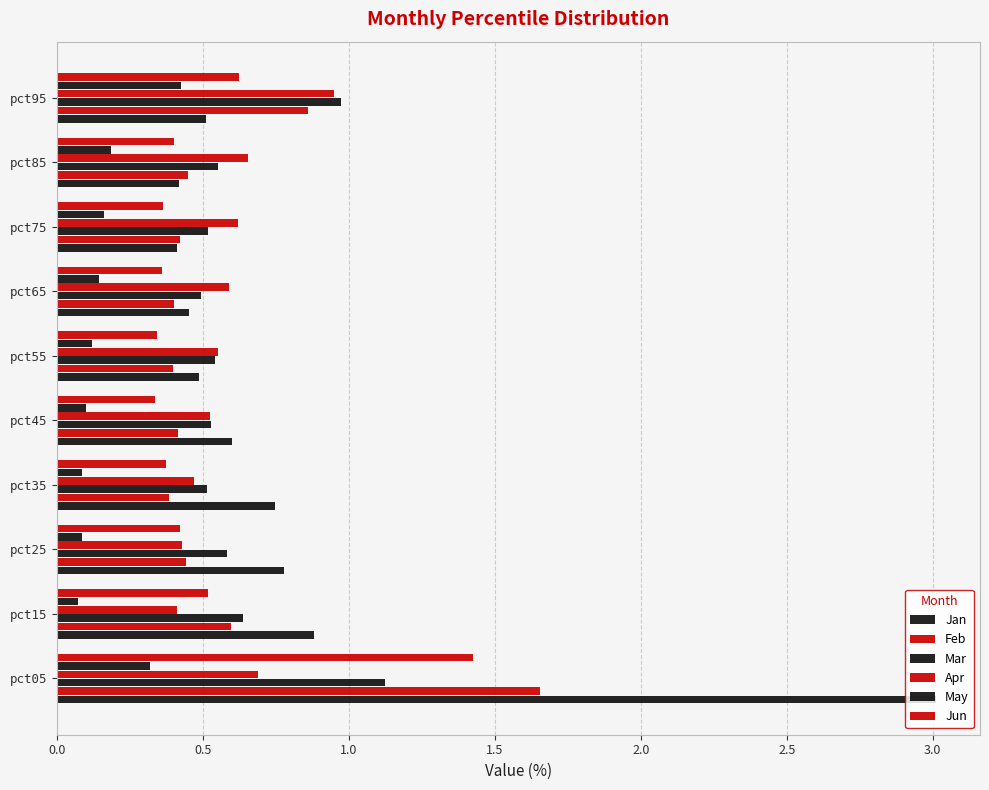

What is the value of the May bar at the 5th from the left?

0.1